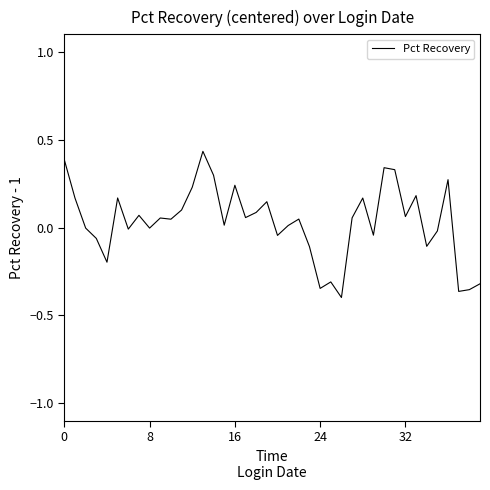

What is the sum of all values?

1.3